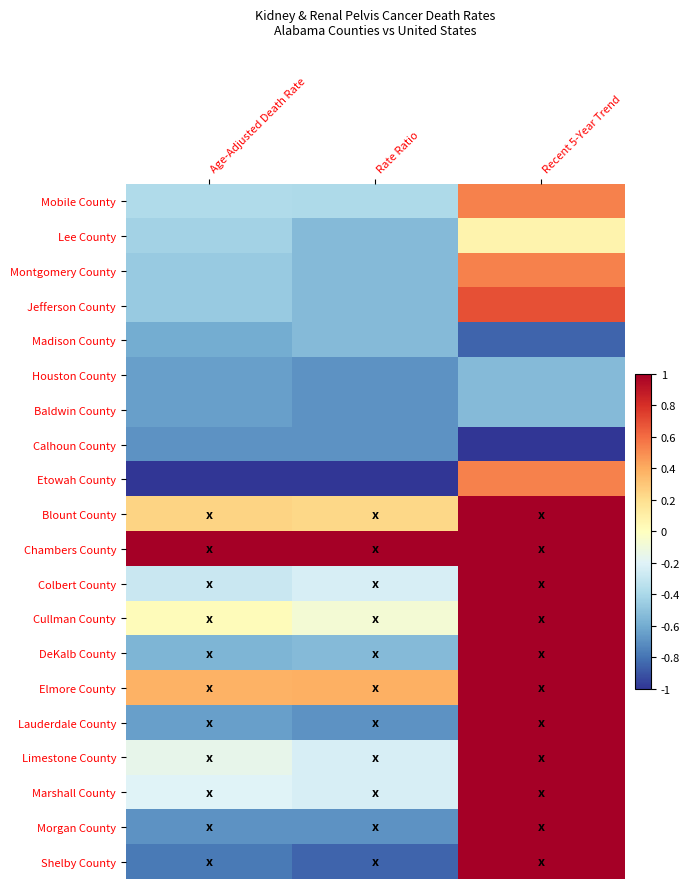

Reading left to right, list all the values displayed in this chart.

Mobile County: Age-Adjusted Death Rate=-0.4	Rate Ratio=-0.4	Recent 5-Year Trend=0.5
Lee County: Age-Adjusted Death Rate=-0.4	Rate Ratio=-0.5	Recent 5-Year Trend=0.1
Montgomery County: Age-Adjusted Death Rate=-0.5	Rate Ratio=-0.5	Recent 5-Year Trend=0.5
Jefferson County: Age-Adjusted Death Rate=-0.5	Rate Ratio=-0.5	Recent 5-Year Trend=0.7
Madison County: Age-Adjusted Death Rate=-0.6	Rate Ratio=-0.5	Recent 5-Year Trend=-0.8
Houston County: Age-Adjusted Death Rate=-0.6	Rate Ratio=-0.7	Recent 5-Year Trend=-0.5
Baldwin County: Age-Adjusted Death Rate=-0.6	Rate Ratio=-0.7	Recent 5-Year Trend=-0.5
Calhoun County: Age-Adjusted Death Rate=-0.7	Rate Ratio=-0.7	Recent 5-Year Trend=-1.0
Etowah County: Age-Adjusted Death Rate=-1.0	Rate Ratio=-1.0	Recent 5-Year Trend=0.5
Blount County: Age-Adjusted Death Rate=0.2	Rate Ratio=0.2	Recent 5-Year Trend=1.0
Chambers County: Age-Adjusted Death Rate=1.0	Rate Ratio=1.0	Recent 5-Year Trend=1.0
Colbert County: Age-Adjusted Death Rate=-0.3	Rate Ratio=-0.2	Recent 5-Year Trend=1.0
Cullman County: Age-Adjusted Death Rate=0.0	Rate Ratio=-0.1	Recent 5-Year Trend=1.0
DeKalb County: Age-Adjusted Death Rate=-0.6	Rate Ratio=-0.5	Recent 5-Year Trend=1.0
Elmore County: Age-Adjusted Death Rate=0.4	Rate Ratio=0.4	Recent 5-Year Trend=1.0
Lauderdale County: Age-Adjusted Death Rate=-0.6	Rate Ratio=-0.7	Recent 5-Year Trend=1.0
Limestone County: Age-Adjusted Death Rate=-0.2	Rate Ratio=-0.2	Recent 5-Year Trend=1.0
Marshall County: Age-Adjusted Death Rate=-0.2	Rate Ratio=-0.2	Recent 5-Year Trend=1.0
Morgan County: Age-Adjusted Death Rate=-0.7	Rate Ratio=-0.7	Recent 5-Year Trend=1.0
Shelby County: Age-Adjusted Death Rate=-0.8	Rate Ratio=-0.8	Recent 5-Year Trend=1.0